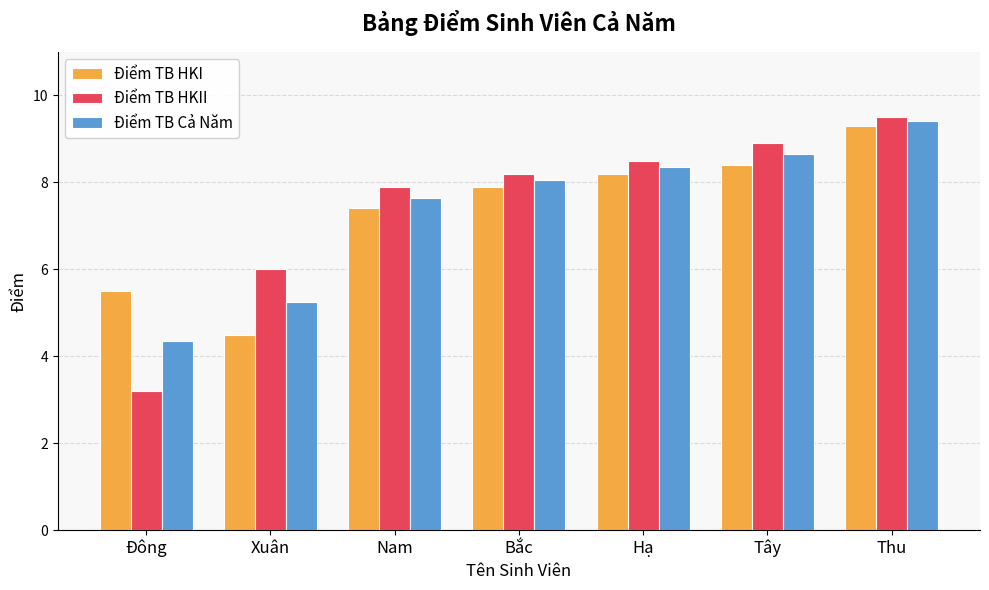

Does the chart contain any negative values?

No